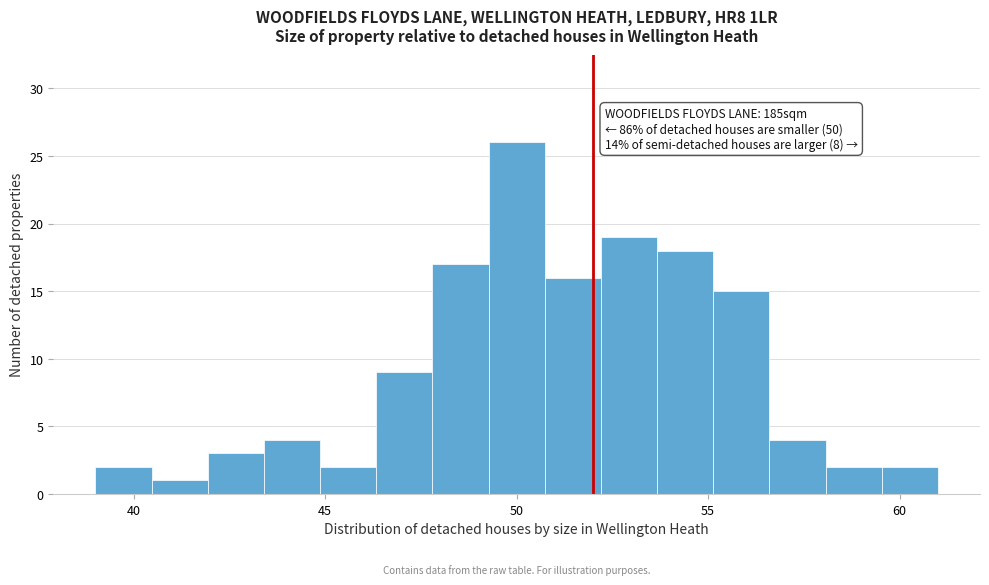

Read against the x-axis, roughly where is the centre of the tallest bar?

50.0